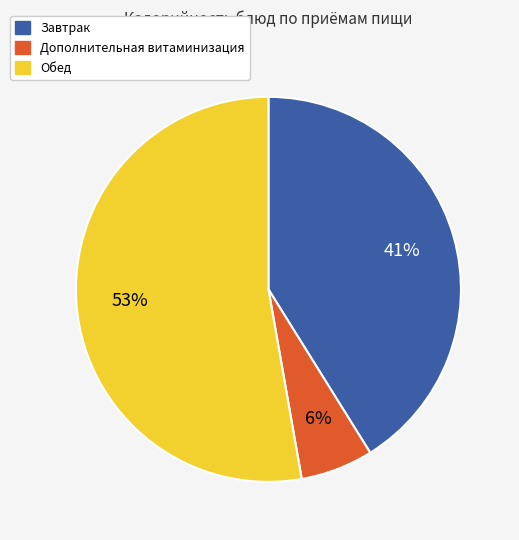

Count the number of slices in the pie.

3